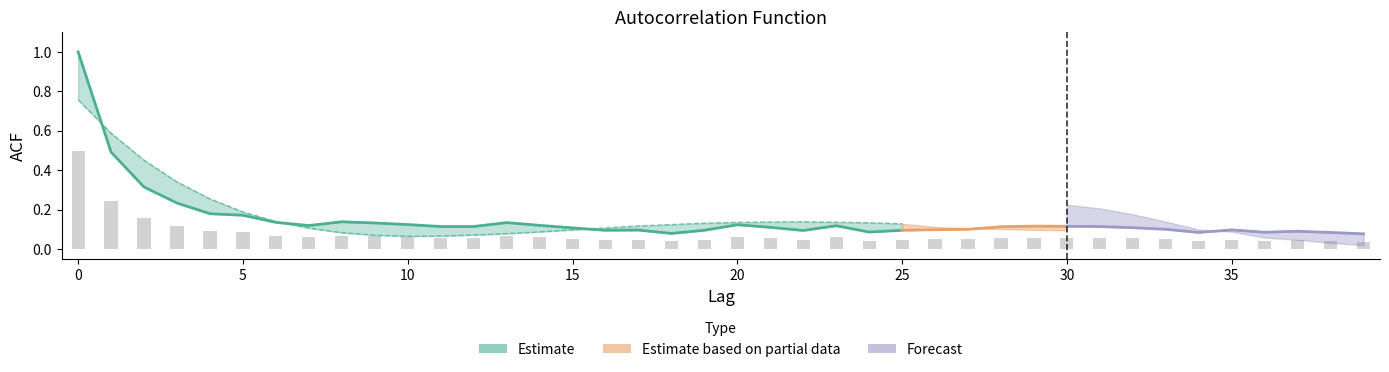

What is the value of the acf_shown bar at the 17th from the left?

0.1